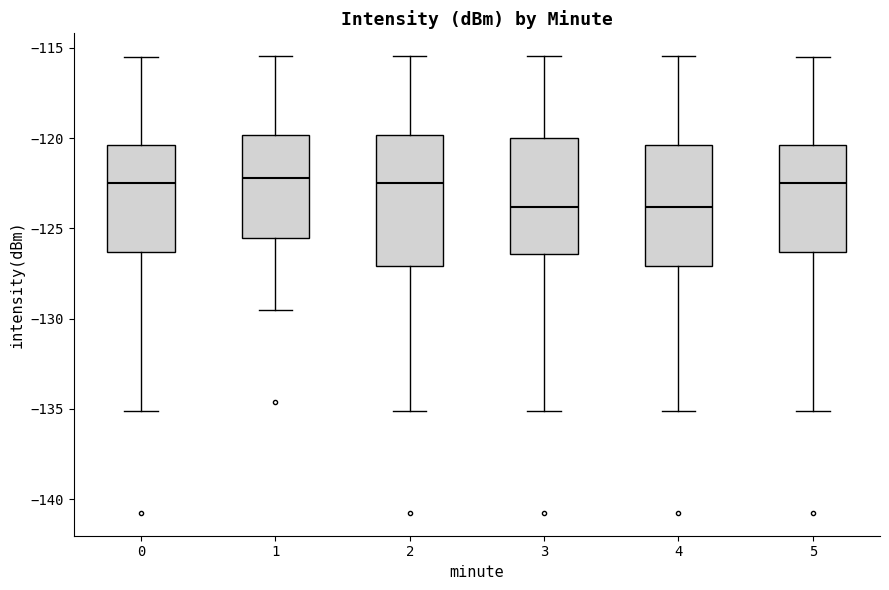

Where does the lower whisker of the box at x = 3 end on the y-axis? The values are not printed on the chart, so give them approximately, as read against the axis.

-135.0